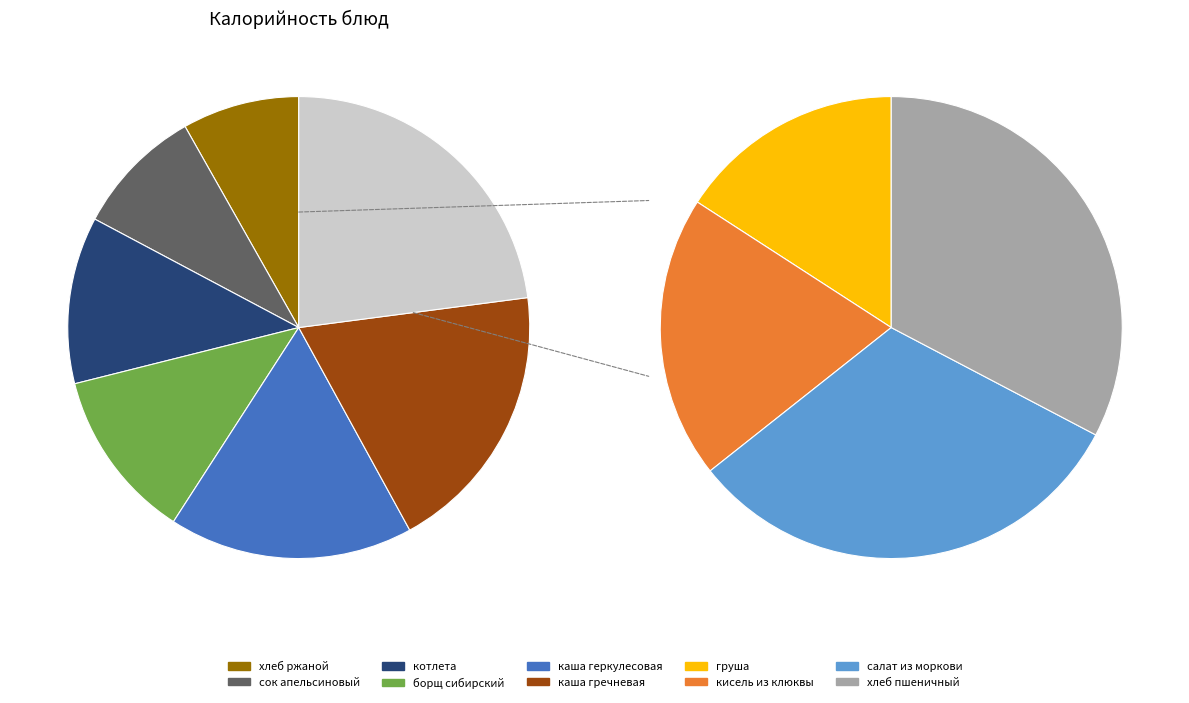

Does any single category account for the majority?

No